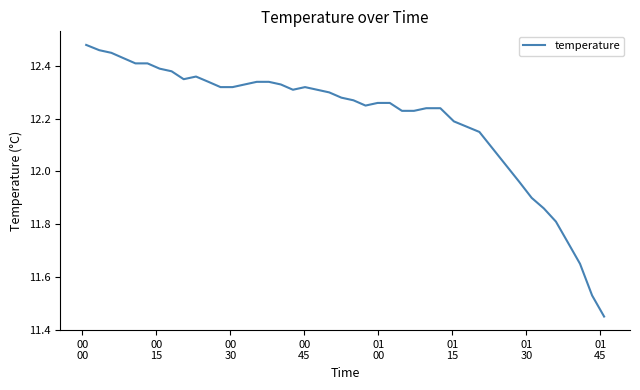

What is the difference between the maximum and minimum values?

1.0